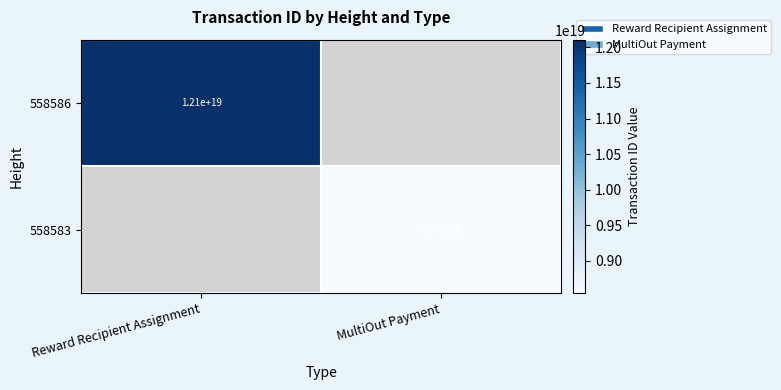

Is it true that 558583 equals 12126333605365989376 at MultiOut Payment?

False